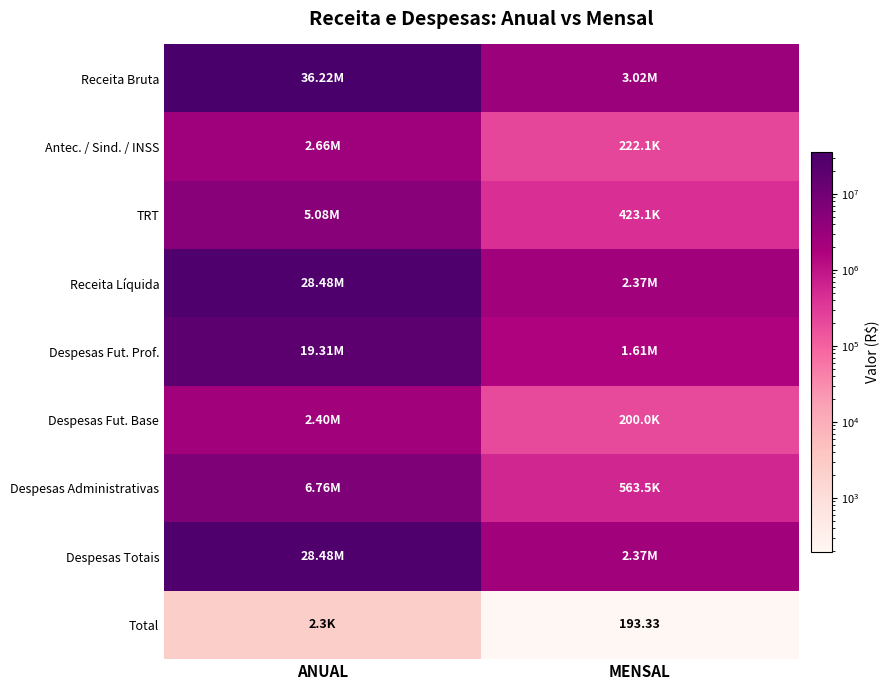

Where is Despesas Totais nearest to the value 15424500?

ANUAL